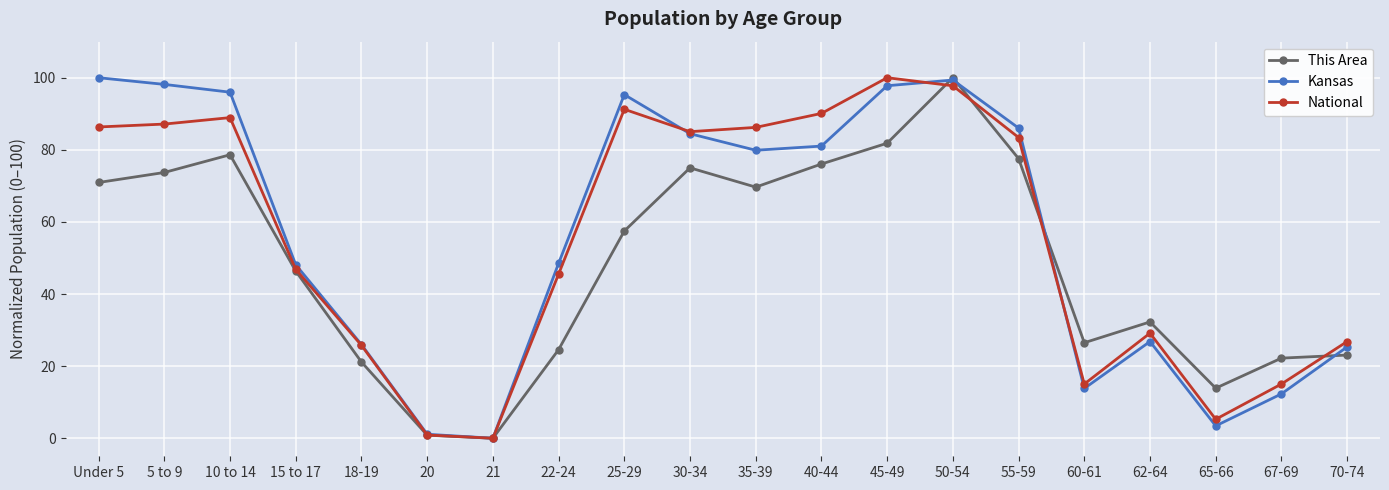

At how many categories does at least one series exceed 42?

12